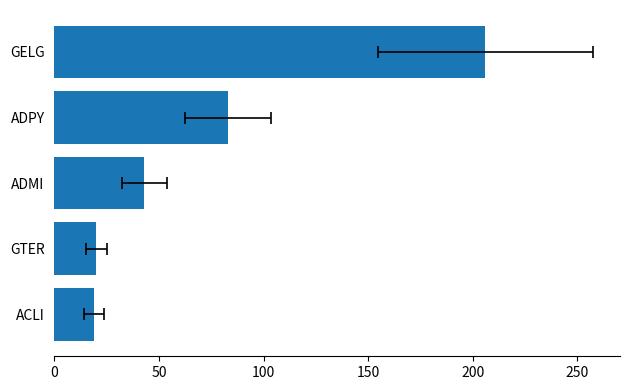

What is the difference between the maximum and minimum values?

187